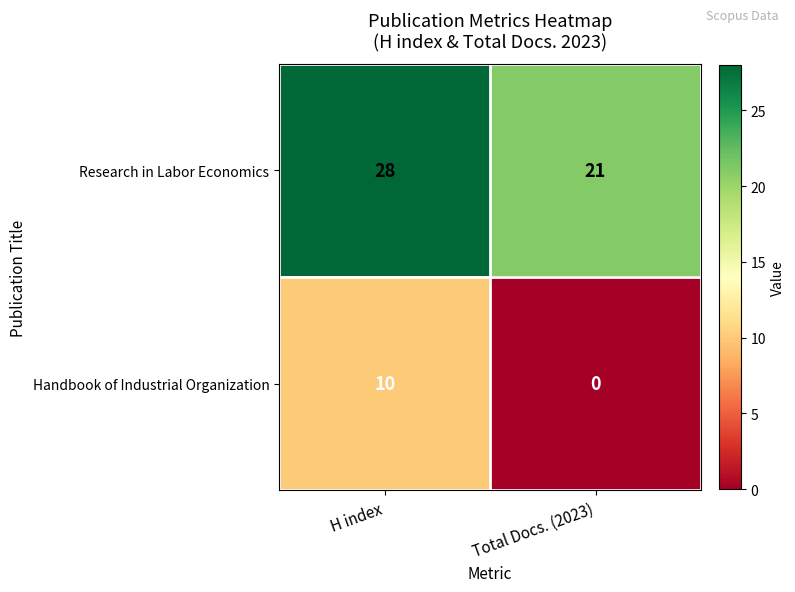

What is the difference between the maximum and minimum values in the Research in Labor Economics series?

7